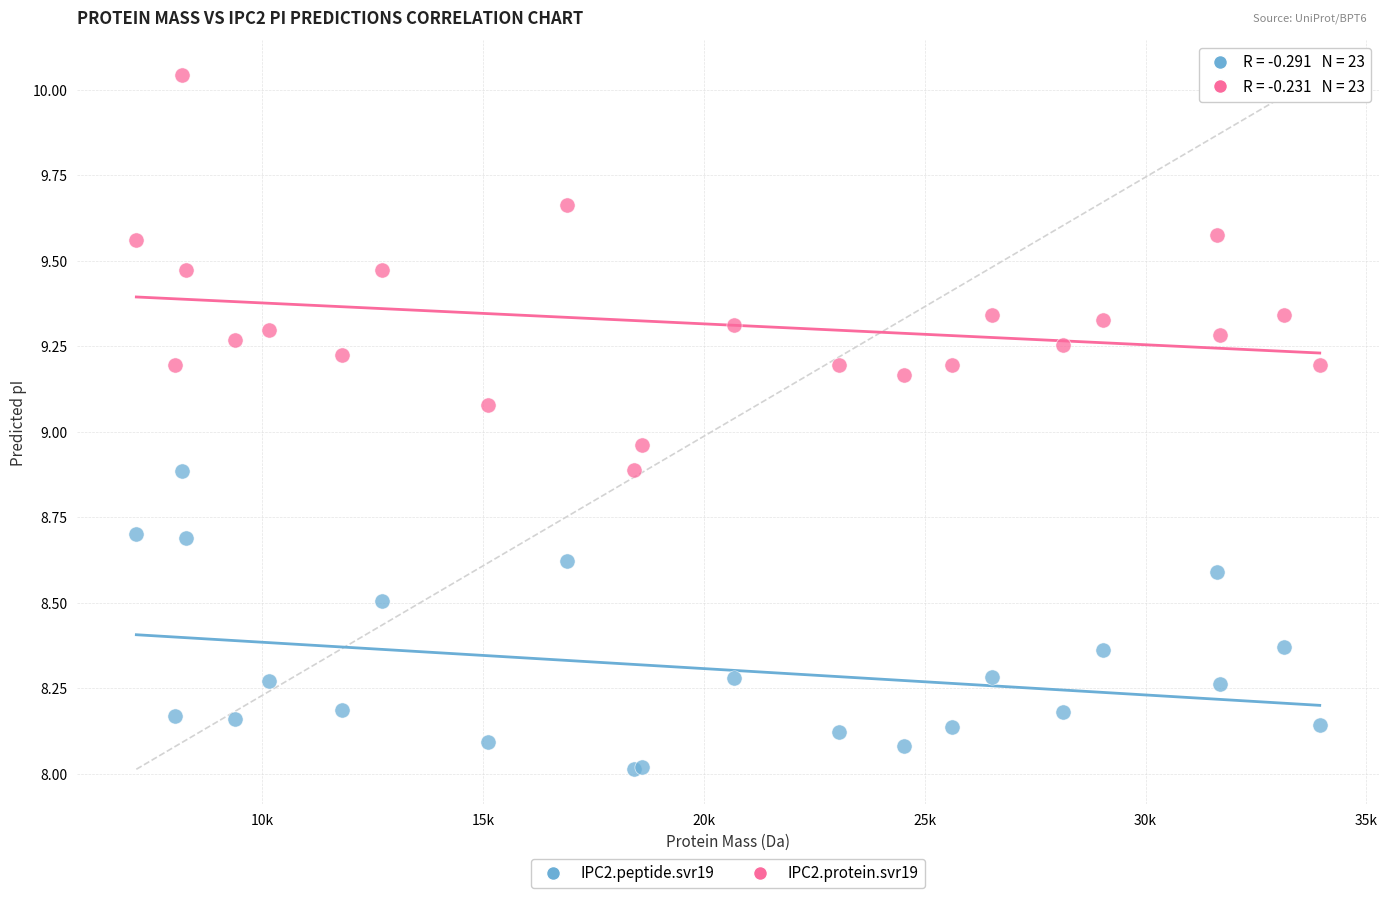

What are all the series names shown in the legend?

IPC2.peptide.svr19, IPC2.protein.svr19